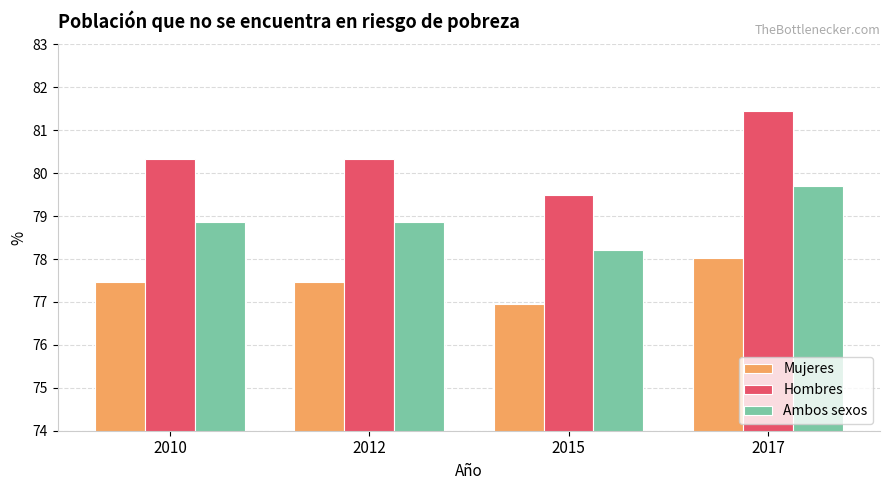

What is the sum of all Ambos sexos values?

315.7